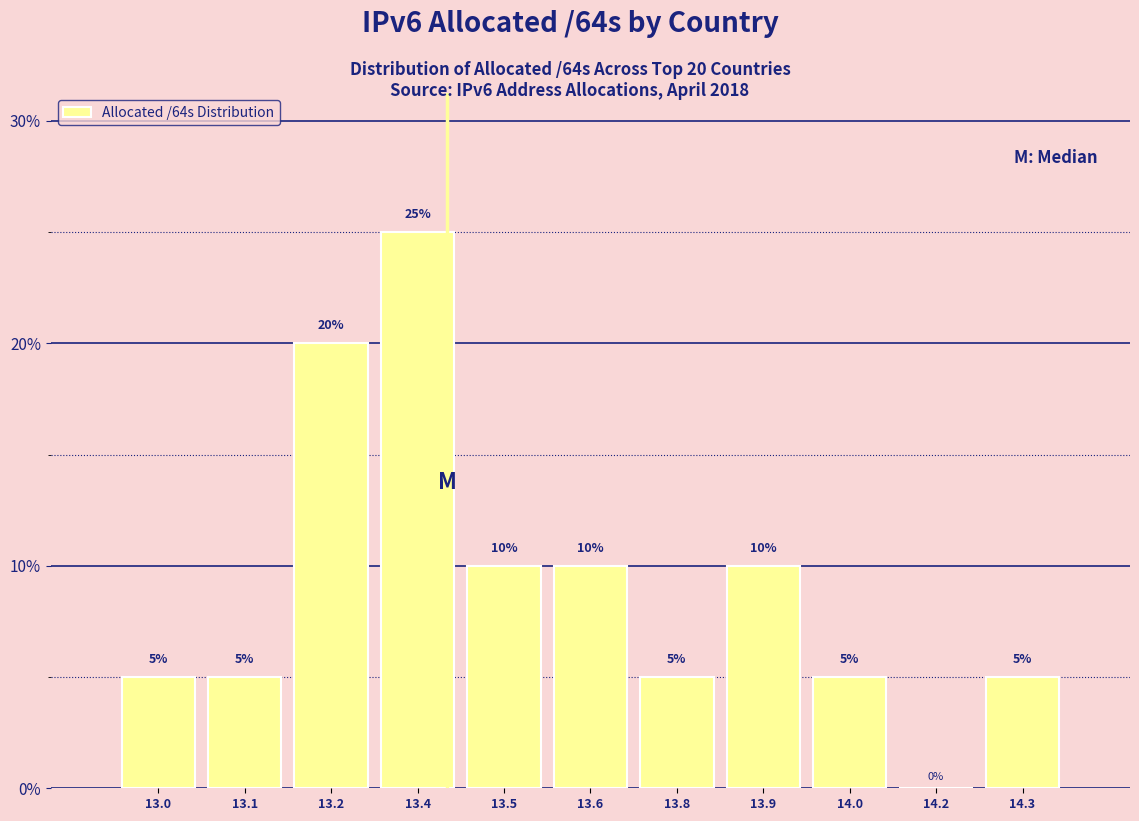

Reading left to right, extract all data points from this chart.

13.0=5	13.1=5	13.2=20	13.4=25	13.5=10	13.6=10	13.8=5	13.9=10	14.0=5	14.2=0	14.3=5